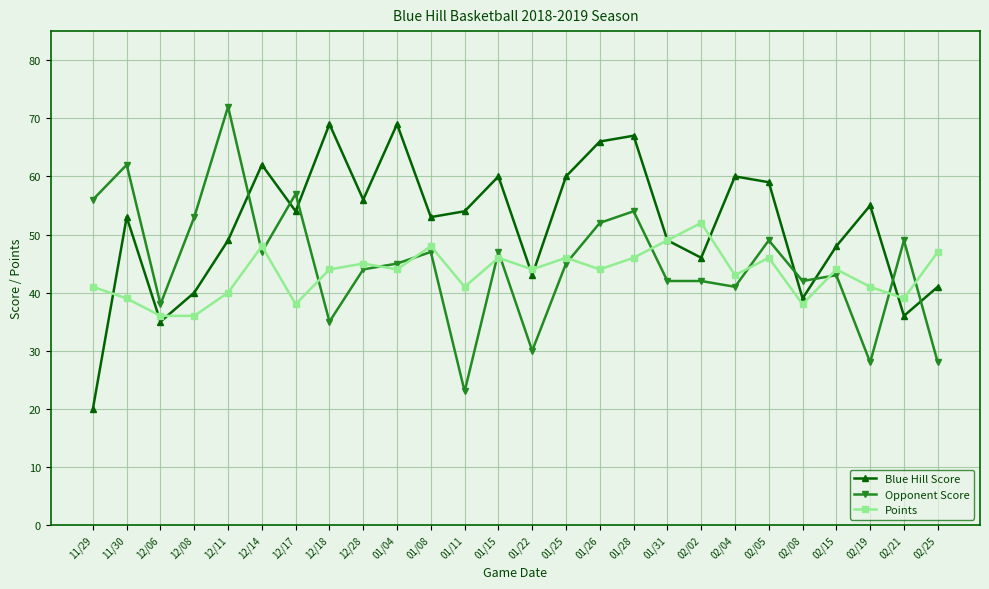

How many times do Points and Opponent Score cross each other?

13